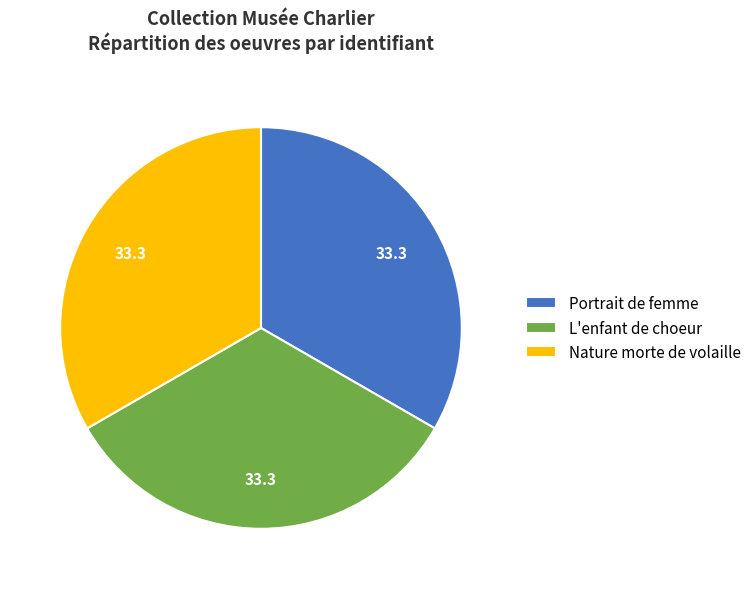

The Portrait de femme slice represents 33% of the pie. True or false?

True